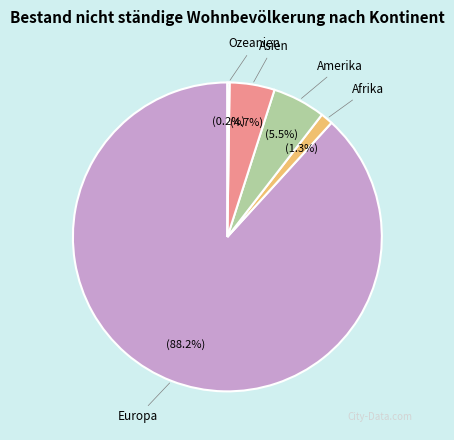

Does any single category account for the majority?

Yes